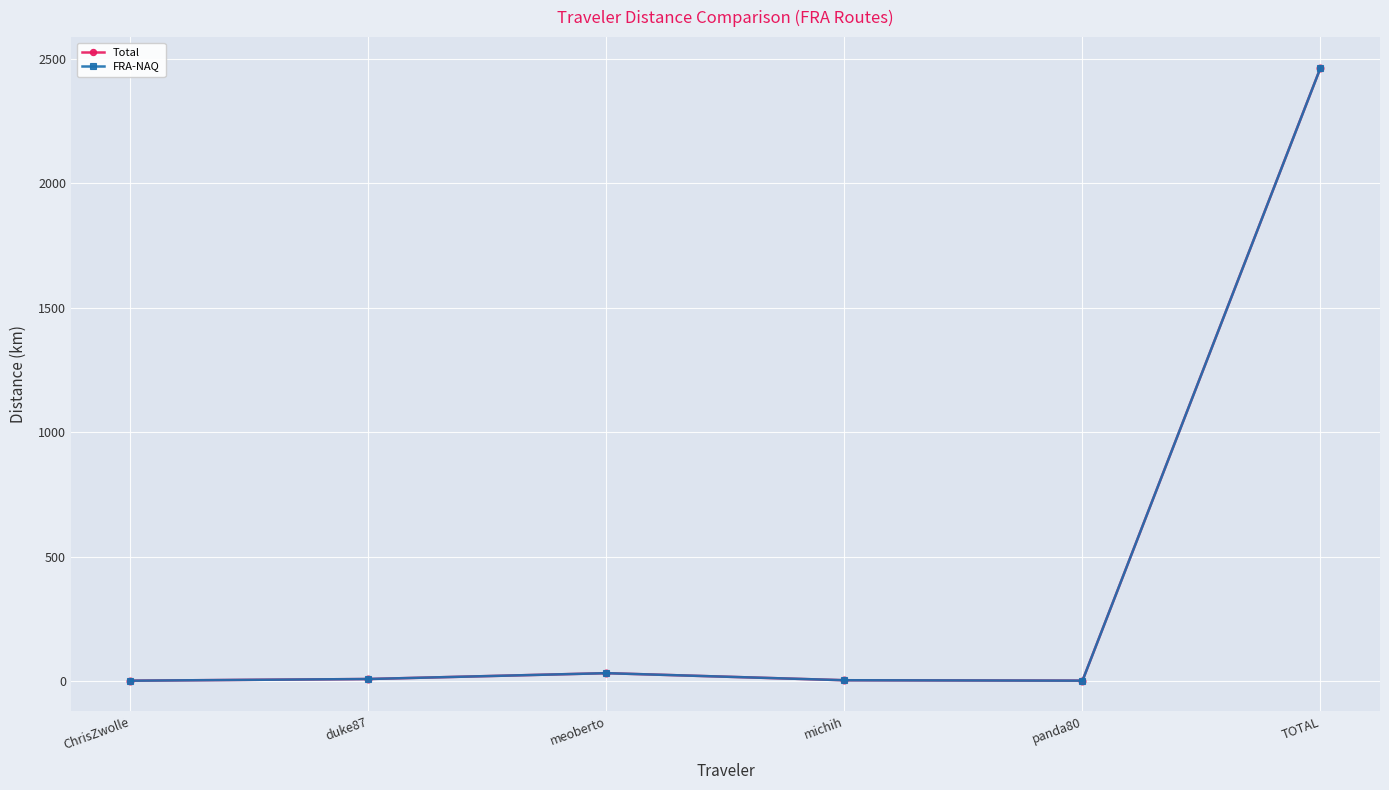

What is the difference between the maximum and second lowest values in the Total series?

2463.1